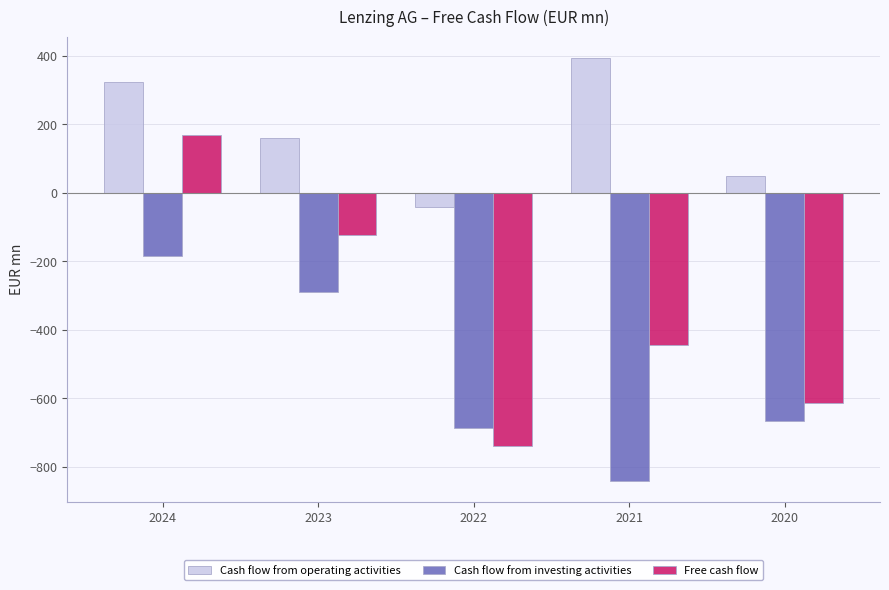

List the labels in order of Cash flow from investing activities value, largest first.

2024, 2023, 2020, 2022, 2021